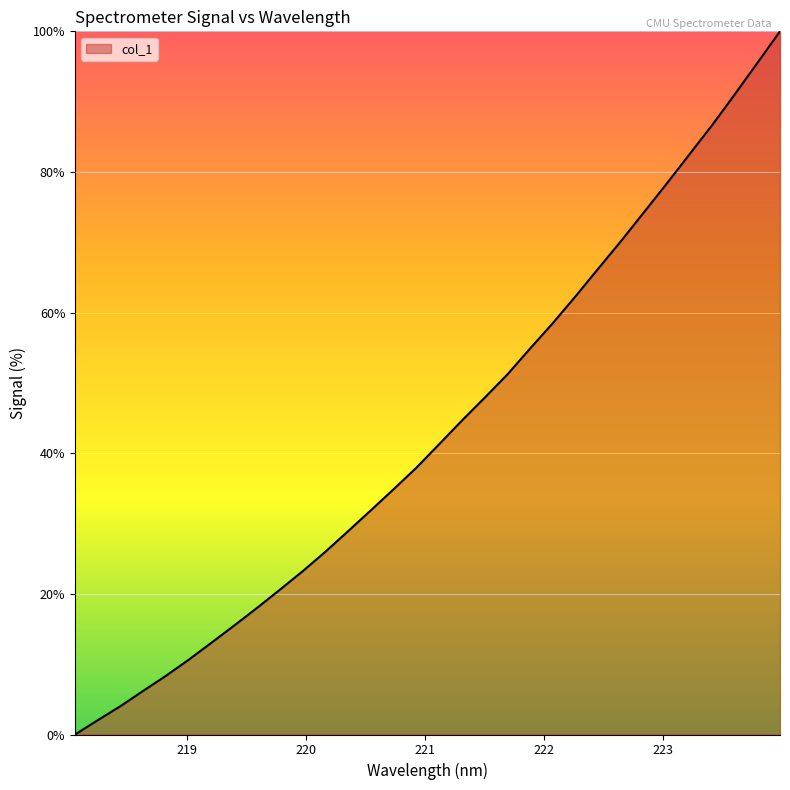

What is the difference between the maximum and minimum values?

100.0